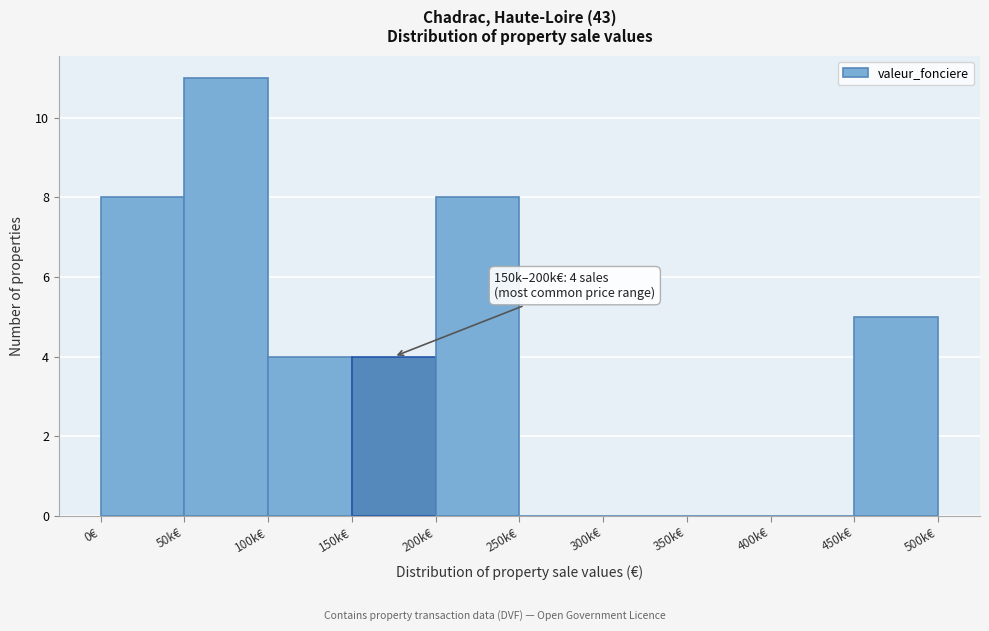

Reading left to right, what are all the values shown in this chart?

0€=8	50k€=11	100k€=4	150k€=4	200k€=8	250k€=0	300k€=0	350k€=0	400k€=0	450k€=5